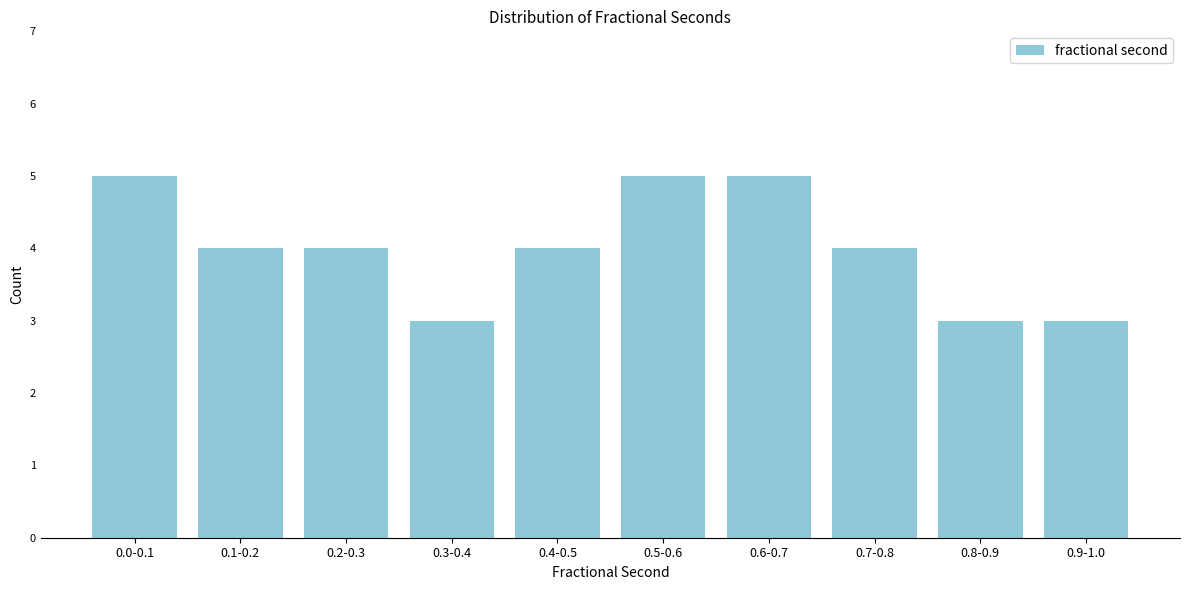

Reading left to right, transcribe all the data shown in this chart.

5	4	4	3	4	5	5	4	3	3